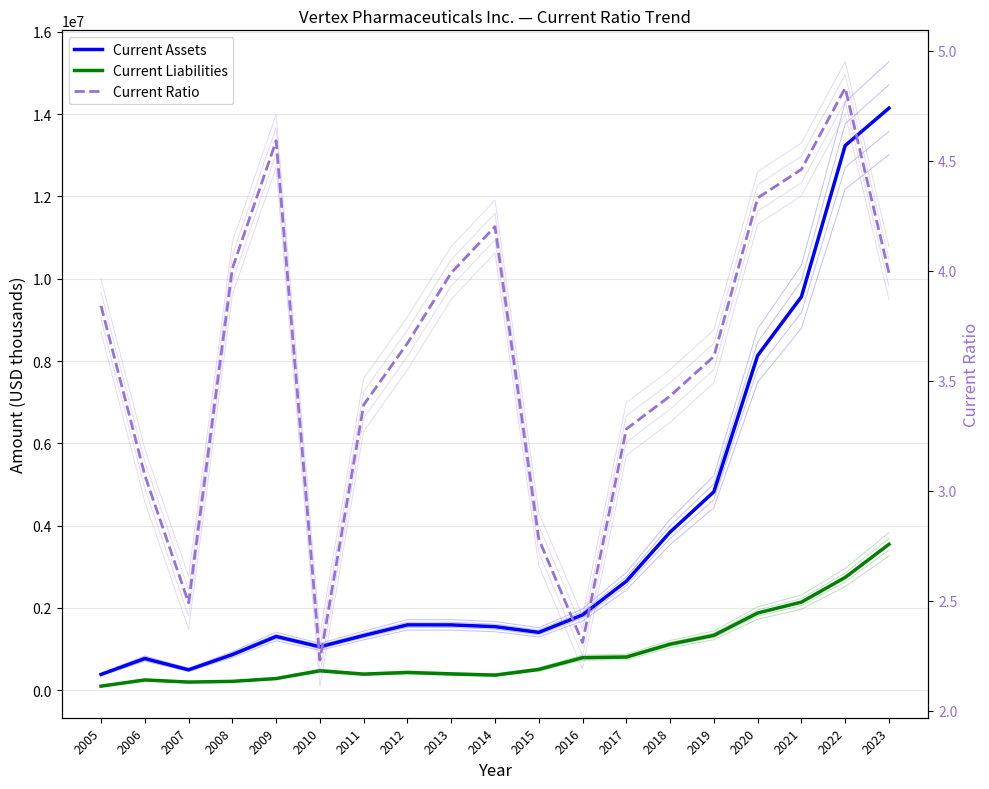

Does the chart display data point markers on the line(s)?

No